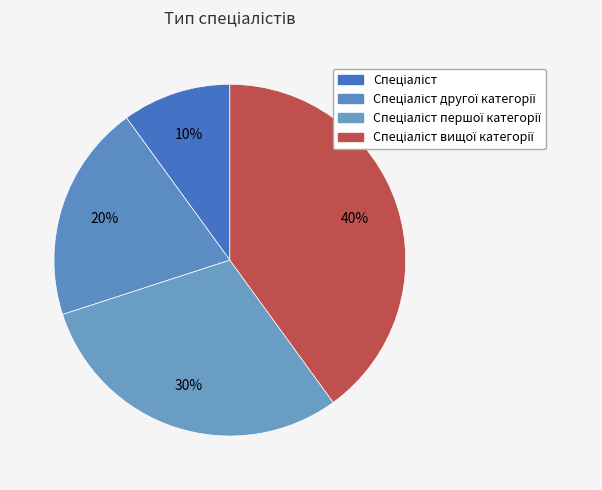

Count the number of slices in the pie.

4